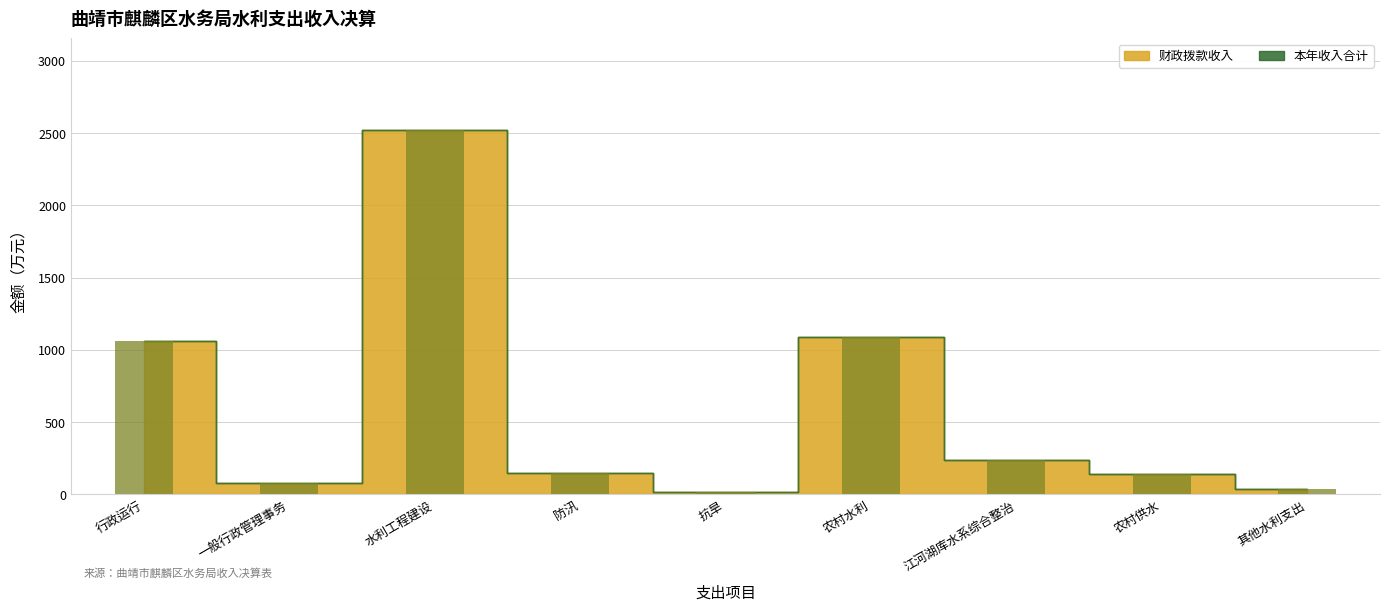

At which label is 财政拨款收入 closest to 1270?

农村水利